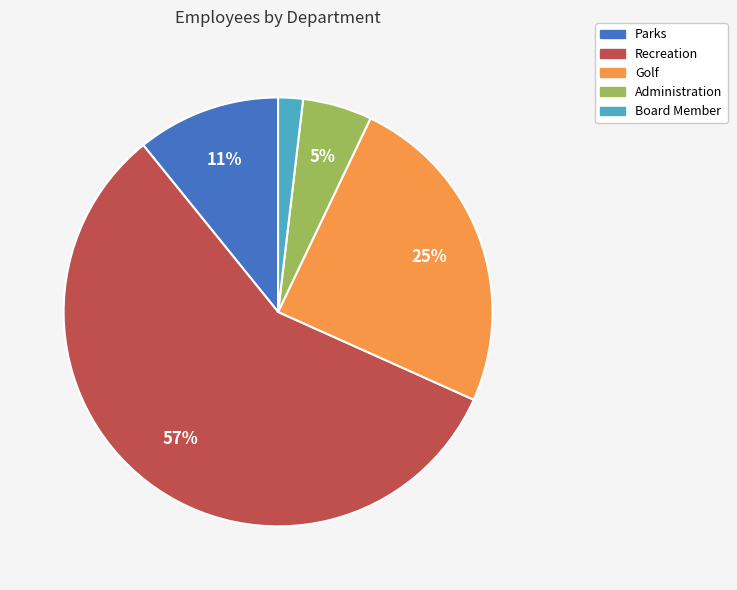

Is it true that Golf is 14% of the pie?

False